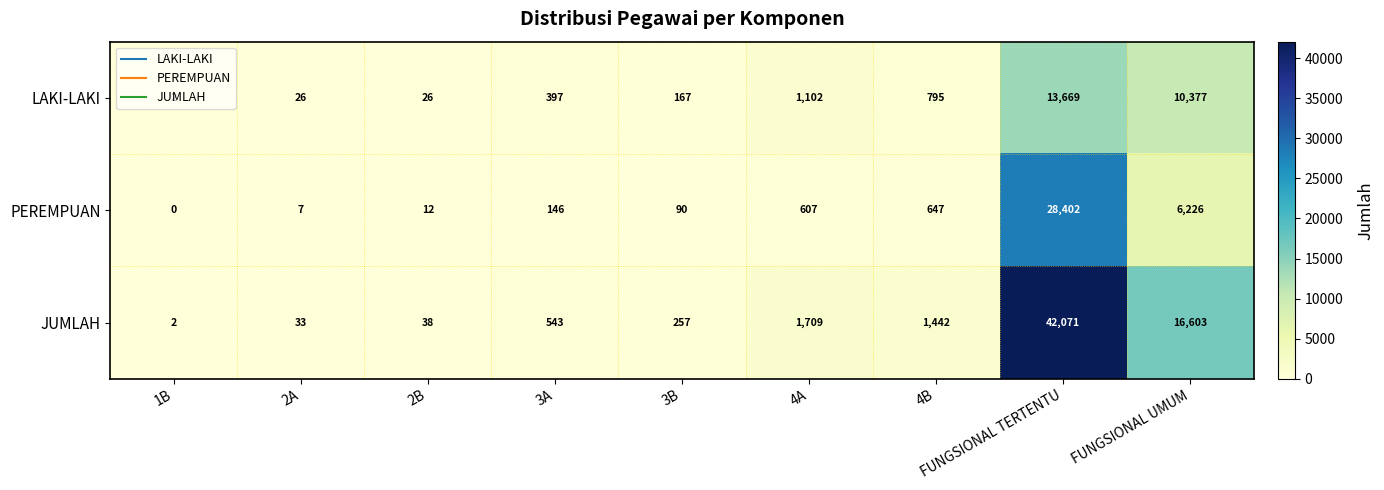

Which category has the lowest value in the PEREMPUAN series?

1B